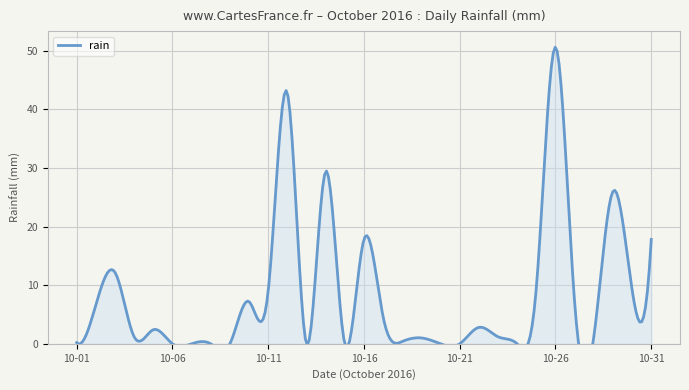

How many distinct data groups are displayed?

1